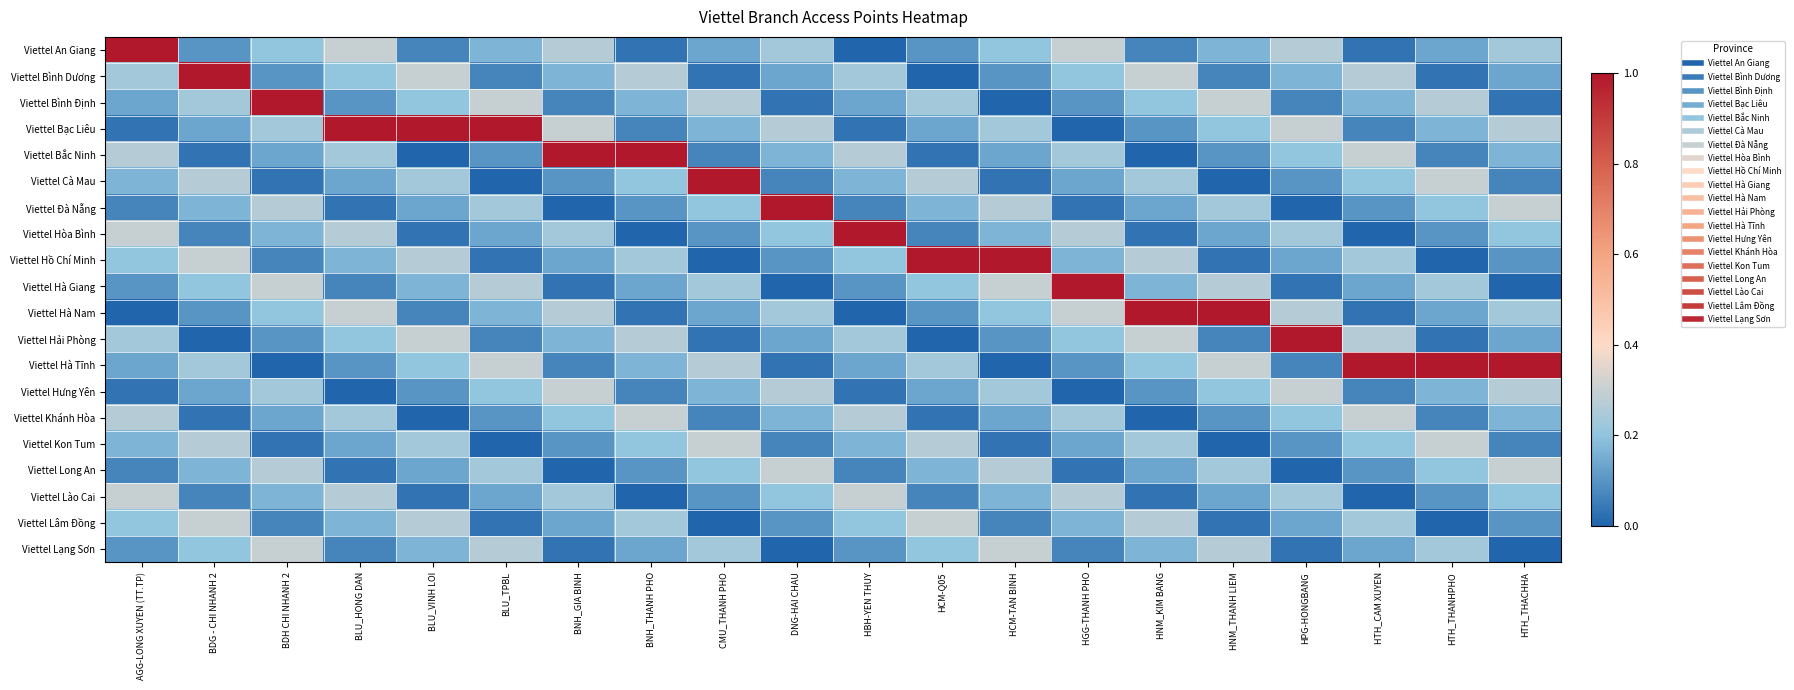

Reading left to right, what are all the values shown in this chart?

Viettel An Giang: AGG-LONG XUYEN (TT.TP)=1.0	BDG - CHI NHANH 2=0.1	BDH CHI NHANH 2=0.2	BLU_HONG DAN=0.3	BLU_VINH LOI=0.1	BLU_TPBL=0.2	BNH_GIA BINH=0.3	BNH_THANH PHO=0.0	CMU_THANH PHO=0.1	DNG-HAI CHAU=0.2	HBH-YEN THUY=0.0	HCM-Q05=0.1	HCM-TAN BINH=0.2	HGG-THANH PHO=0.3	HNM_KIM BANG=0.1	HNM_THANH LIEM=0.2	HPG-HONGBANG=0.3	HTH_CAM XUYEN=0.0	HTH_THANHPHO=0.1	HTH_THACHHA=0.2
Viettel Bình Dương: AGG-LONG XUYEN (TT.TP)=0.2	BDG - CHI NHANH 2=1.0	BDH CHI NHANH 2=0.1	BLU_HONG DAN=0.2	BLU_VINH LOI=0.3	BLU_TPBL=0.1	BNH_GIA BINH=0.2	BNH_THANH PHO=0.3	CMU_THANH PHO=0.0	DNG-HAI CHAU=0.1	HBH-YEN THUY=0.2	HCM-Q05=0.0	HCM-TAN BINH=0.1	HGG-THANH PHO=0.2	HNM_KIM BANG=0.3	HNM_THANH LIEM=0.1	HPG-HONGBANG=0.2	HTH_CAM XUYEN=0.3	HTH_THANHPHO=0.0	HTH_THACHHA=0.1
Viettel Bình Định: AGG-LONG XUYEN (TT.TP)=0.1	BDG - CHI NHANH 2=0.2	BDH CHI NHANH 2=1.0	BLU_HONG DAN=0.1	BLU_VINH LOI=0.2	BLU_TPBL=0.3	BNH_GIA BINH=0.1	BNH_THANH PHO=0.2	CMU_THANH PHO=0.3	DNG-HAI CHAU=0.0	HBH-YEN THUY=0.1	HCM-Q05=0.2	HCM-TAN BINH=0.0	HGG-THANH PHO=0.1	HNM_KIM BANG=0.2	HNM_THANH LIEM=0.3	HPG-HONGBANG=0.1	HTH_CAM XUYEN=0.2	HTH_THANHPHO=0.3	HTH_THACHHA=0.0
Viettel Bạc Liêu: AGG-LONG XUYEN (TT.TP)=0.0	BDG - CHI NHANH 2=0.1	BDH CHI NHANH 2=0.2	BLU_HONG DAN=1.0	BLU_VINH LOI=1.0	BLU_TPBL=1.0	BNH_GIA BINH=0.3	BNH_THANH PHO=0.1	CMU_THANH PHO=0.2	DNG-HAI CHAU=0.3	HBH-YEN THUY=0.0	HCM-Q05=0.1	HCM-TAN BINH=0.2	HGG-THANH PHO=0.0	HNM_KIM BANG=0.1	HNM_THANH LIEM=0.2	HPG-HONGBANG=0.3	HTH_CAM XUYEN=0.1	HTH_THANHPHO=0.2	HTH_THACHHA=0.3
Viettel Bắc Ninh: AGG-LONG XUYEN (TT.TP)=0.3	BDG - CHI NHANH 2=0.0	BDH CHI NHANH 2=0.1	BLU_HONG DAN=0.2	BLU_VINH LOI=0.0	BLU_TPBL=0.1	BNH_GIA BINH=1.0	BNH_THANH PHO=1.0	CMU_THANH PHO=0.1	DNG-HAI CHAU=0.2	HBH-YEN THUY=0.3	HCM-Q05=0.0	HCM-TAN BINH=0.1	HGG-THANH PHO=0.2	HNM_KIM BANG=0.0	HNM_THANH LIEM=0.1	HPG-HONGBANG=0.2	HTH_CAM XUYEN=0.3	HTH_THANHPHO=0.1	HTH_THACHHA=0.2
Viettel Cà Mau: AGG-LONG XUYEN (TT.TP)=0.2	BDG - CHI NHANH 2=0.3	BDH CHI NHANH 2=0.0	BLU_HONG DAN=0.1	BLU_VINH LOI=0.2	BLU_TPBL=0.0	BNH_GIA BINH=0.1	BNH_THANH PHO=0.2	CMU_THANH PHO=1.0	DNG-HAI CHAU=0.1	HBH-YEN THUY=0.2	HCM-Q05=0.3	HCM-TAN BINH=0.0	HGG-THANH PHO=0.1	HNM_KIM BANG=0.2	HNM_THANH LIEM=0.0	HPG-HONGBANG=0.1	HTH_CAM XUYEN=0.2	HTH_THANHPHO=0.3	HTH_THACHHA=0.1
Viettel Đà Nẵng: AGG-LONG XUYEN (TT.TP)=0.1	BDG - CHI NHANH 2=0.2	BDH CHI NHANH 2=0.3	BLU_HONG DAN=0.0	BLU_VINH LOI=0.1	BLU_TPBL=0.2	BNH_GIA BINH=0.0	BNH_THANH PHO=0.1	CMU_THANH PHO=0.2	DNG-HAI CHAU=1.0	HBH-YEN THUY=0.1	HCM-Q05=0.2	HCM-TAN BINH=0.3	HGG-THANH PHO=0.0	HNM_KIM BANG=0.1	HNM_THANH LIEM=0.2	HPG-HONGBANG=0.0	HTH_CAM XUYEN=0.1	HTH_THANHPHO=0.2	HTH_THACHHA=0.3
Viettel Hòa Bình: AGG-LONG XUYEN (TT.TP)=0.3	BDG - CHI NHANH 2=0.1	BDH CHI NHANH 2=0.2	BLU_HONG DAN=0.3	BLU_VINH LOI=0.0	BLU_TPBL=0.1	BNH_GIA BINH=0.2	BNH_THANH PHO=0.0	CMU_THANH PHO=0.1	DNG-HAI CHAU=0.2	HBH-YEN THUY=1.0	HCM-Q05=0.1	HCM-TAN BINH=0.2	HGG-THANH PHO=0.3	HNM_KIM BANG=0.0	HNM_THANH LIEM=0.1	HPG-HONGBANG=0.2	HTH_CAM XUYEN=0.0	HTH_THANHPHO=0.1	HTH_THACHHA=0.2
Viettel Hồ Chí Minh: AGG-LONG XUYEN (TT.TP)=0.2	BDG - CHI NHANH 2=0.3	BDH CHI NHANH 2=0.1	BLU_HONG DAN=0.2	BLU_VINH LOI=0.3	BLU_TPBL=0.0	BNH_GIA BINH=0.1	BNH_THANH PHO=0.2	CMU_THANH PHO=0.0	DNG-HAI CHAU=0.1	HBH-YEN THUY=0.2	HCM-Q05=1.0	HCM-TAN BINH=1.0	HGG-THANH PHO=0.2	HNM_KIM BANG=0.3	HNM_THANH LIEM=0.0	HPG-HONGBANG=0.1	HTH_CAM XUYEN=0.2	HTH_THANHPHO=0.0	HTH_THACHHA=0.1
Viettel Hà Giang: AGG-LONG XUYEN (TT.TP)=0.1	BDG - CHI NHANH 2=0.2	BDH CHI NHANH 2=0.3	BLU_HONG DAN=0.1	BLU_VINH LOI=0.2	BLU_TPBL=0.3	BNH_GIA BINH=0.0	BNH_THANH PHO=0.1	CMU_THANH PHO=0.2	DNG-HAI CHAU=0.0	HBH-YEN THUY=0.1	HCM-Q05=0.2	HCM-TAN BINH=0.3	HGG-THANH PHO=1.0	HNM_KIM BANG=0.2	HNM_THANH LIEM=0.3	HPG-HONGBANG=0.0	HTH_CAM XUYEN=0.1	HTH_THANHPHO=0.2	HTH_THACHHA=0.0
Viettel Hà Nam: AGG-LONG XUYEN (TT.TP)=0.0	BDG - CHI NHANH 2=0.1	BDH CHI NHANH 2=0.2	BLU_HONG DAN=0.3	BLU_VINH LOI=0.1	BLU_TPBL=0.2	BNH_GIA BINH=0.3	BNH_THANH PHO=0.0	CMU_THANH PHO=0.1	DNG-HAI CHAU=0.2	HBH-YEN THUY=0.0	HCM-Q05=0.1	HCM-TAN BINH=0.2	HGG-THANH PHO=0.3	HNM_KIM BANG=1.0	HNM_THANH LIEM=1.0	HPG-HONGBANG=0.3	HTH_CAM XUYEN=0.0	HTH_THANHPHO=0.1	HTH_THACHHA=0.2
Viettel Hải Phòng: AGG-LONG XUYEN (TT.TP)=0.2	BDG - CHI NHANH 2=0.0	BDH CHI NHANH 2=0.1	BLU_HONG DAN=0.2	BLU_VINH LOI=0.3	BLU_TPBL=0.1	BNH_GIA BINH=0.2	BNH_THANH PHO=0.3	CMU_THANH PHO=0.0	DNG-HAI CHAU=0.1	HBH-YEN THUY=0.2	HCM-Q05=0.0	HCM-TAN BINH=0.1	HGG-THANH PHO=0.2	HNM_KIM BANG=0.3	HNM_THANH LIEM=0.1	HPG-HONGBANG=1.0	HTH_CAM XUYEN=0.3	HTH_THANHPHO=0.0	HTH_THACHHA=0.1
Viettel Hà Tĩnh: AGG-LONG XUYEN (TT.TP)=0.1	BDG - CHI NHANH 2=0.2	BDH CHI NHANH 2=0.0	BLU_HONG DAN=0.1	BLU_VINH LOI=0.2	BLU_TPBL=0.3	BNH_GIA BINH=0.1	BNH_THANH PHO=0.2	CMU_THANH PHO=0.3	DNG-HAI CHAU=0.0	HBH-YEN THUY=0.1	HCM-Q05=0.2	HCM-TAN BINH=0.0	HGG-THANH PHO=0.1	HNM_KIM BANG=0.2	HNM_THANH LIEM=0.3	HPG-HONGBANG=0.1	HTH_CAM XUYEN=1.0	HTH_THANHPHO=1.0	HTH_THACHHA=1.0
Viettel Hưng Yên: AGG-LONG XUYEN (TT.TP)=0.0	BDG - CHI NHANH 2=0.1	BDH CHI NHANH 2=0.2	BLU_HONG DAN=0.0	BLU_VINH LOI=0.1	BLU_TPBL=0.2	BNH_GIA BINH=0.3	BNH_THANH PHO=0.1	CMU_THANH PHO=0.2	DNG-HAI CHAU=0.3	HBH-YEN THUY=0.0	HCM-Q05=0.1	HCM-TAN BINH=0.2	HGG-THANH PHO=0.0	HNM_KIM BANG=0.1	HNM_THANH LIEM=0.2	HPG-HONGBANG=0.3	HTH_CAM XUYEN=0.1	HTH_THANHPHO=0.2	HTH_THACHHA=0.3
Viettel Khánh Hòa: AGG-LONG XUYEN (TT.TP)=0.3	BDG - CHI NHANH 2=0.0	BDH CHI NHANH 2=0.1	BLU_HONG DAN=0.2	BLU_VINH LOI=0.0	BLU_TPBL=0.1	BNH_GIA BINH=0.2	BNH_THANH PHO=0.3	CMU_THANH PHO=0.1	DNG-HAI CHAU=0.2	HBH-YEN THUY=0.3	HCM-Q05=0.0	HCM-TAN BINH=0.1	HGG-THANH PHO=0.2	HNM_KIM BANG=0.0	HNM_THANH LIEM=0.1	HPG-HONGBANG=0.2	HTH_CAM XUYEN=0.3	HTH_THANHPHO=0.1	HTH_THACHHA=0.2
Viettel Kon Tum: AGG-LONG XUYEN (TT.TP)=0.2	BDG - CHI NHANH 2=0.3	BDH CHI NHANH 2=0.0	BLU_HONG DAN=0.1	BLU_VINH LOI=0.2	BLU_TPBL=0.0	BNH_GIA BINH=0.1	BNH_THANH PHO=0.2	CMU_THANH PHO=0.3	DNG-HAI CHAU=0.1	HBH-YEN THUY=0.2	HCM-Q05=0.3	HCM-TAN BINH=0.0	HGG-THANH PHO=0.1	HNM_KIM BANG=0.2	HNM_THANH LIEM=0.0	HPG-HONGBANG=0.1	HTH_CAM XUYEN=0.2	HTH_THANHPHO=0.3	HTH_THACHHA=0.1
Viettel Long An: AGG-LONG XUYEN (TT.TP)=0.1	BDG - CHI NHANH 2=0.2	BDH CHI NHANH 2=0.3	BLU_HONG DAN=0.0	BLU_VINH LOI=0.1	BLU_TPBL=0.2	BNH_GIA BINH=0.0	BNH_THANH PHO=0.1	CMU_THANH PHO=0.2	DNG-HAI CHAU=0.3	HBH-YEN THUY=0.1	HCM-Q05=0.2	HCM-TAN BINH=0.3	HGG-THANH PHO=0.0	HNM_KIM BANG=0.1	HNM_THANH LIEM=0.2	HPG-HONGBANG=0.0	HTH_CAM XUYEN=0.1	HTH_THANHPHO=0.2	HTH_THACHHA=0.3
Viettel Lào Cai: AGG-LONG XUYEN (TT.TP)=0.3	BDG - CHI NHANH 2=0.1	BDH CHI NHANH 2=0.2	BLU_HONG DAN=0.3	BLU_VINH LOI=0.0	BLU_TPBL=0.1	BNH_GIA BINH=0.2	BNH_THANH PHO=0.0	CMU_THANH PHO=0.1	DNG-HAI CHAU=0.2	HBH-YEN THUY=0.3	HCM-Q05=0.1	HCM-TAN BINH=0.2	HGG-THANH PHO=0.3	HNM_KIM BANG=0.0	HNM_THANH LIEM=0.1	HPG-HONGBANG=0.2	HTH_CAM XUYEN=0.0	HTH_THANHPHO=0.1	HTH_THACHHA=0.2
Viettel Lâm Đồng: AGG-LONG XUYEN (TT.TP)=0.2	BDG - CHI NHANH 2=0.3	BDH CHI NHANH 2=0.1	BLU_HONG DAN=0.2	BLU_VINH LOI=0.3	BLU_TPBL=0.0	BNH_GIA BINH=0.1	BNH_THANH PHO=0.2	CMU_THANH PHO=0.0	DNG-HAI CHAU=0.1	HBH-YEN THUY=0.2	HCM-Q05=0.3	HCM-TAN BINH=0.1	HGG-THANH PHO=0.2	HNM_KIM BANG=0.3	HNM_THANH LIEM=0.0	HPG-HONGBANG=0.1	HTH_CAM XUYEN=0.2	HTH_THANHPHO=0.0	HTH_THACHHA=0.1
Viettel Lạng Sơn: AGG-LONG XUYEN (TT.TP)=0.1	BDG - CHI NHANH 2=0.2	BDH CHI NHANH 2=0.3	BLU_HONG DAN=0.1	BLU_VINH LOI=0.2	BLU_TPBL=0.3	BNH_GIA BINH=0.0	BNH_THANH PHO=0.1	CMU_THANH PHO=0.2	DNG-HAI CHAU=0.0	HBH-YEN THUY=0.1	HCM-Q05=0.2	HCM-TAN BINH=0.3	HGG-THANH PHO=0.1	HNM_KIM BANG=0.2	HNM_THANH LIEM=0.3	HPG-HONGBANG=0.0	HTH_CAM XUYEN=0.1	HTH_THANHPHO=0.2	HTH_THACHHA=0.0